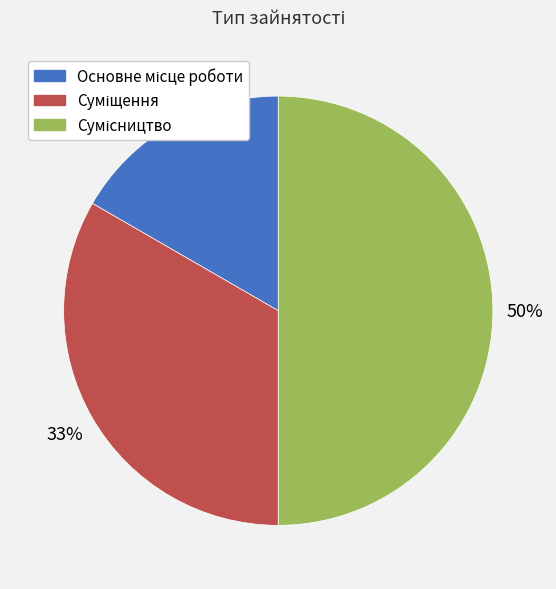

To the nearest percent, what is the average slice percentage?

33%